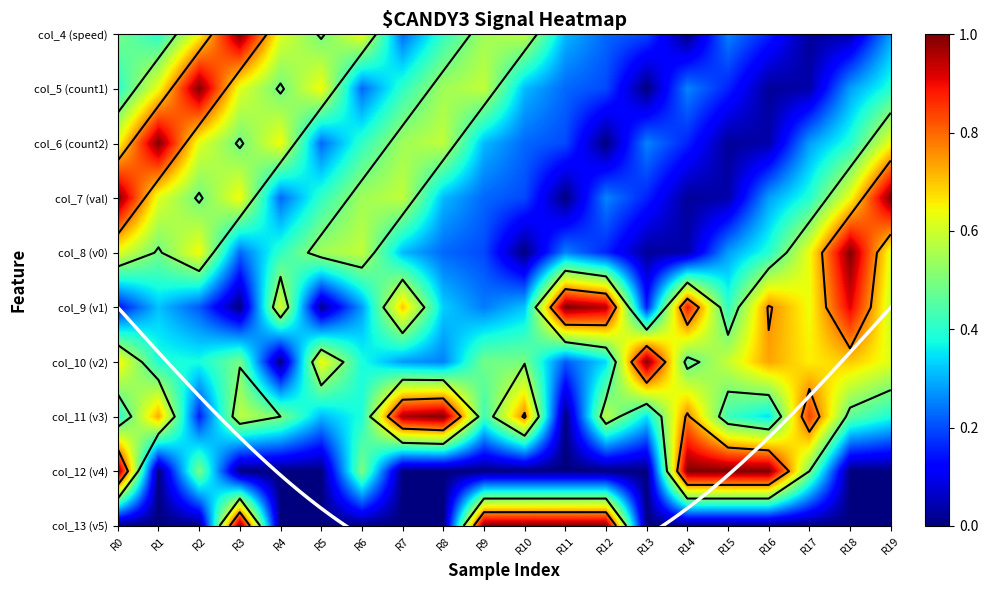

At R4, list the series in order from largest to smallest.

col_6 (count2), col_4 (speed), col_9 (v1), col_11 (v3), col_5 (count1), col_8 (v0), col_7 (val), col_10 (v2), col_12 (v4), col_13 (v5)